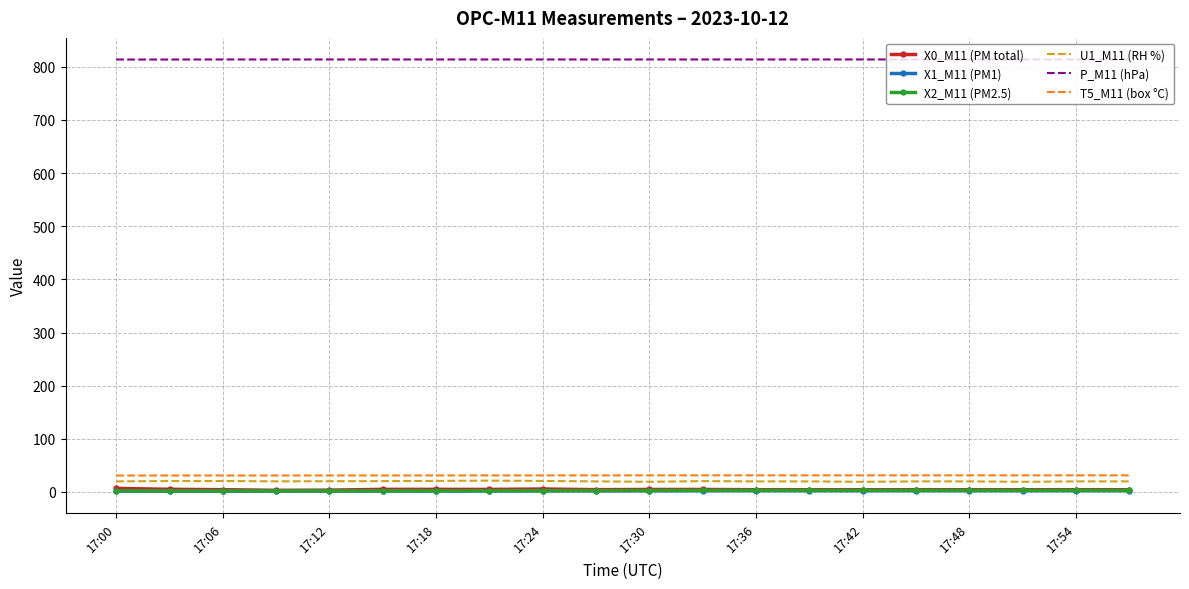

True or false: P_M11 (hPa) and X1_M11 (PM1) intersect in this chart.

False